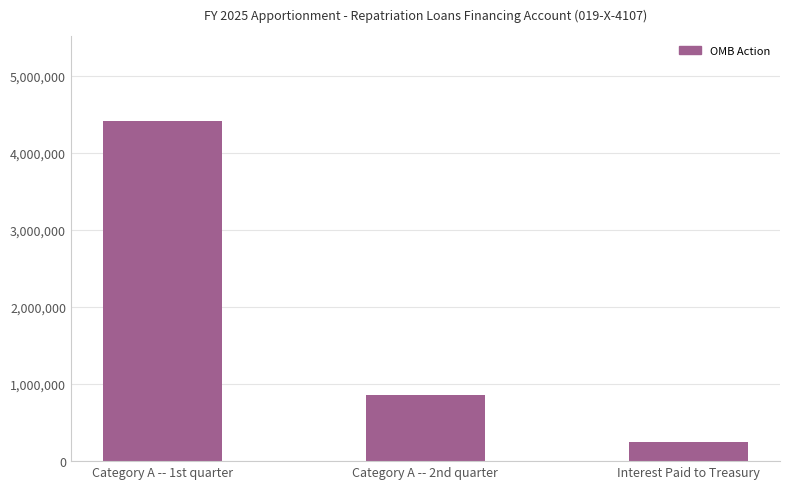

Reading right to left, what are all the values shown in this chart?

Interest Paid to Treasury=250000	Category A -- 2nd quarter=861440	Category A -- 1st quarter=4411188